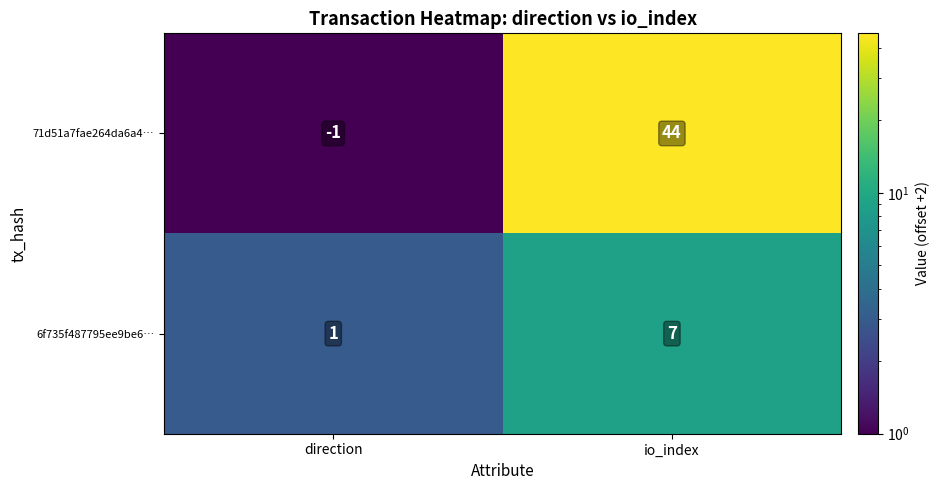

Reading right to left, list all the values displayed in this chart.

71d51a7fae264da6a4…: io_index=44	direction=-1
6f735f487795ee9be6…: io_index=7	direction=1